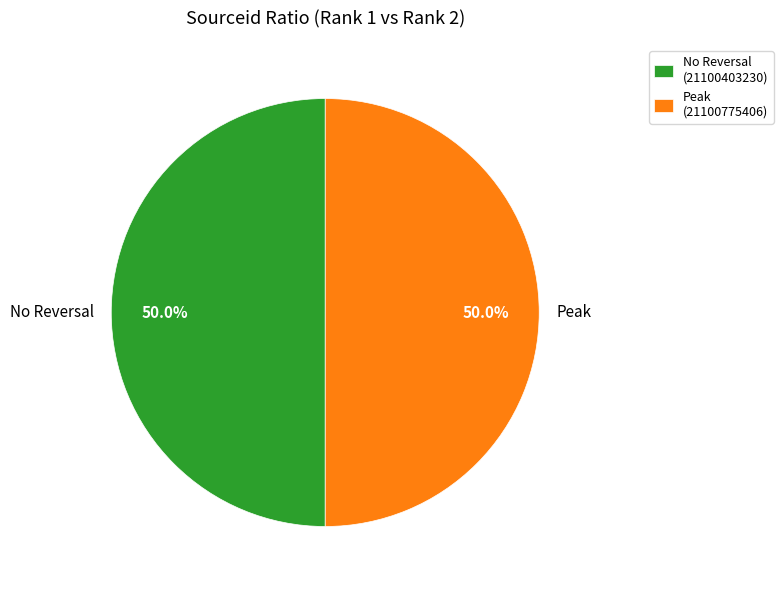

Approximately how many times larger is the value at No Reversal compared to Peak?

1.0